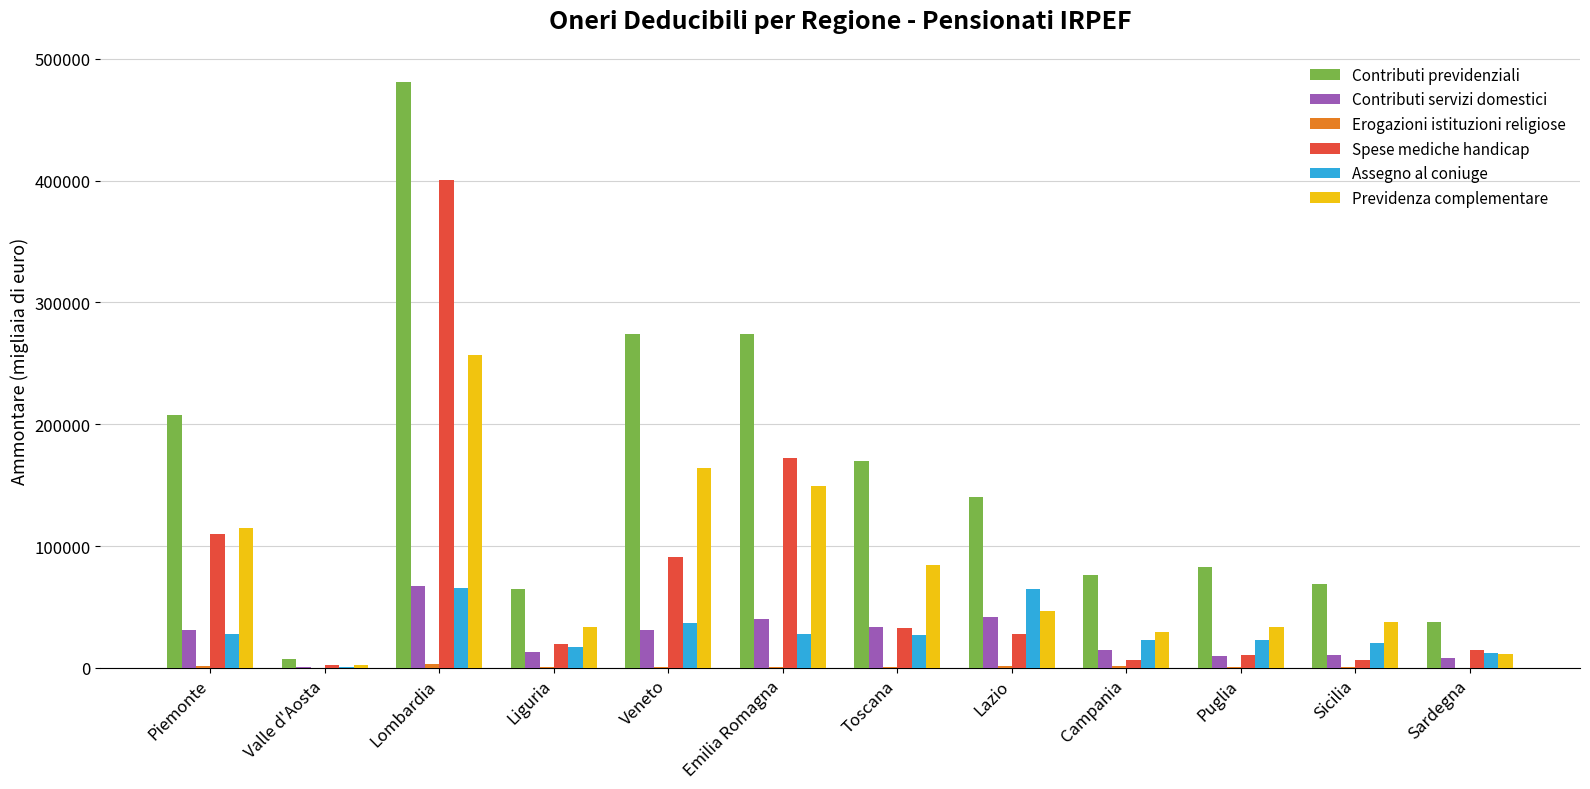

Which category has the highest value across all series?

Lombardia